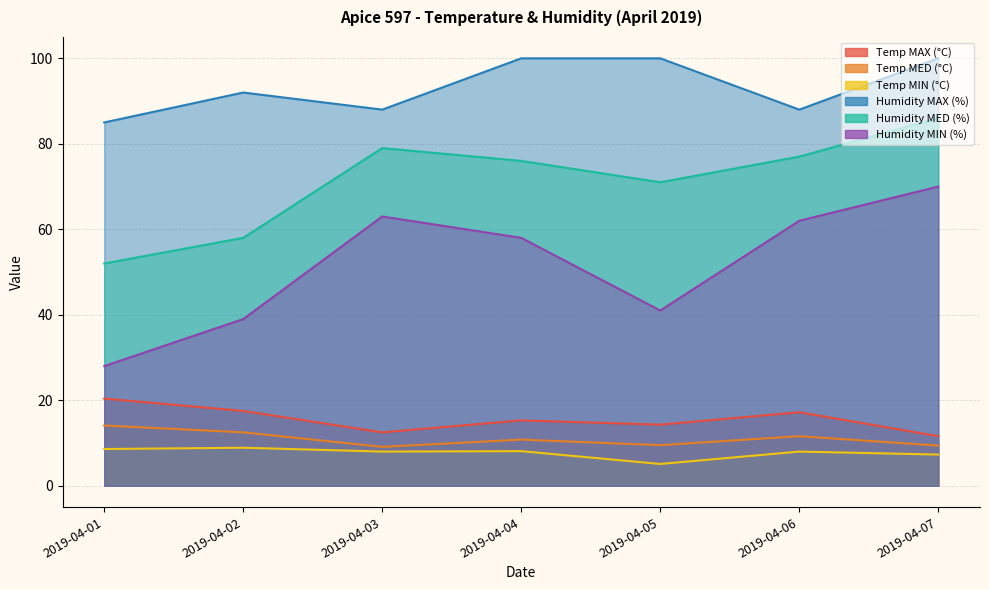

Read the Temp MIN (°C) value at 2019-04-06.

8.0